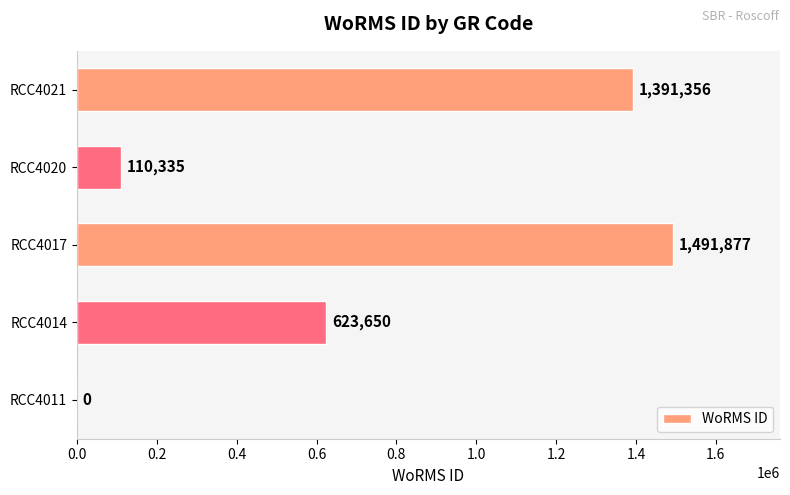

The value at RCC4017 is 1010486. True or false?

False